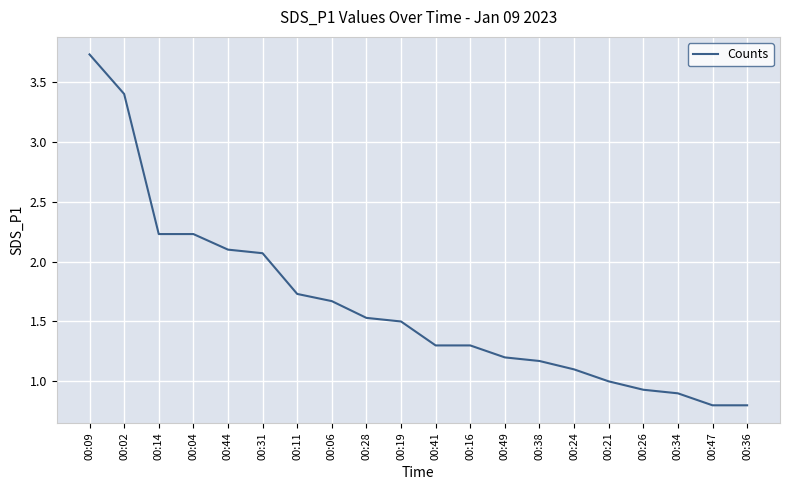

Which has a higher value, 00:41 or 00:31?

00:31